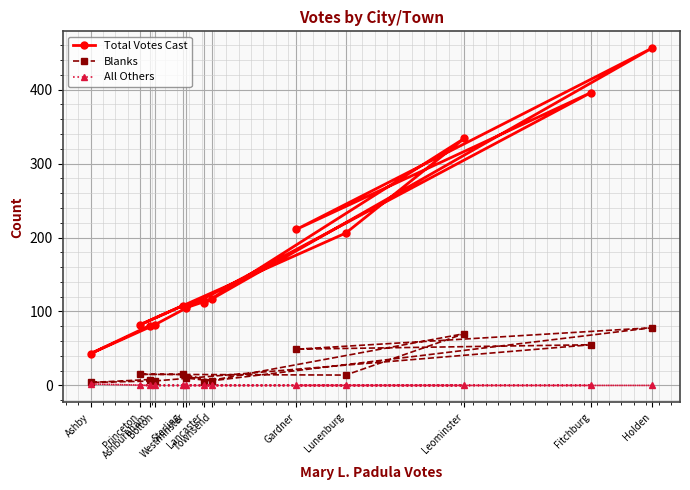

Is it true that Blanks equals 78 at Holden?

True